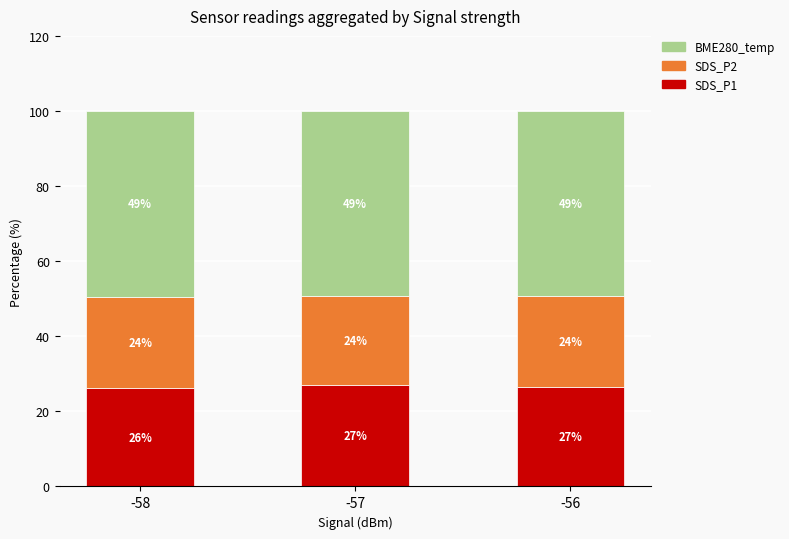

What is the value of the SDS_P1 bar at the 3rd from the left?

26.5